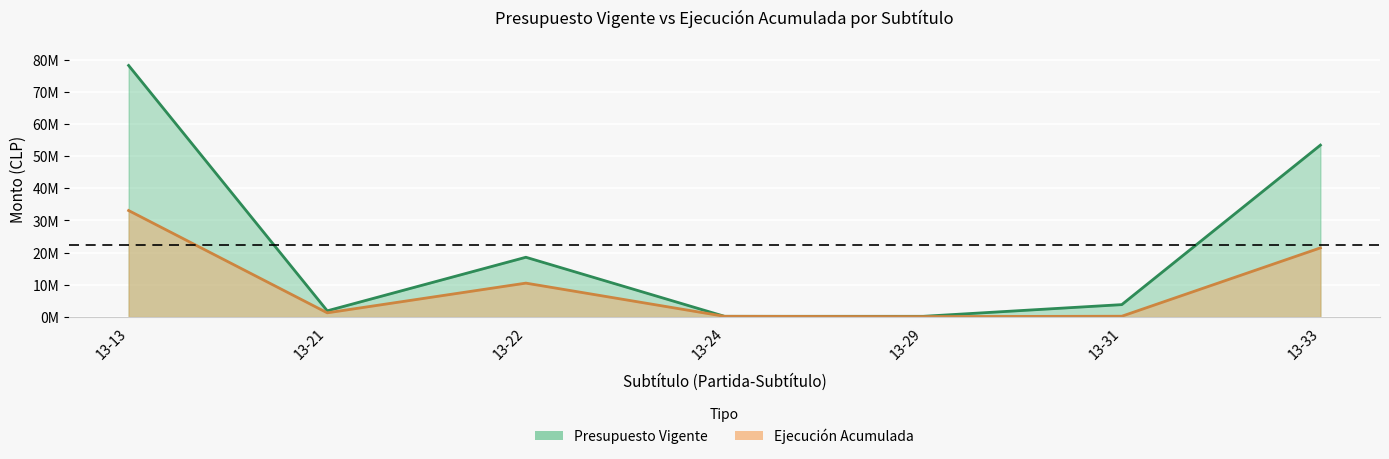

In Ejecucion Acumulada, how many points are lower than both neighbors (excluding endpoints)?

2